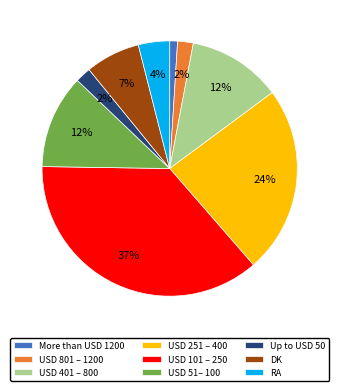

To the nearest percent, what is the difference between the USD 801 – 1200 and USD 401 – 800 slice percentages?

10%